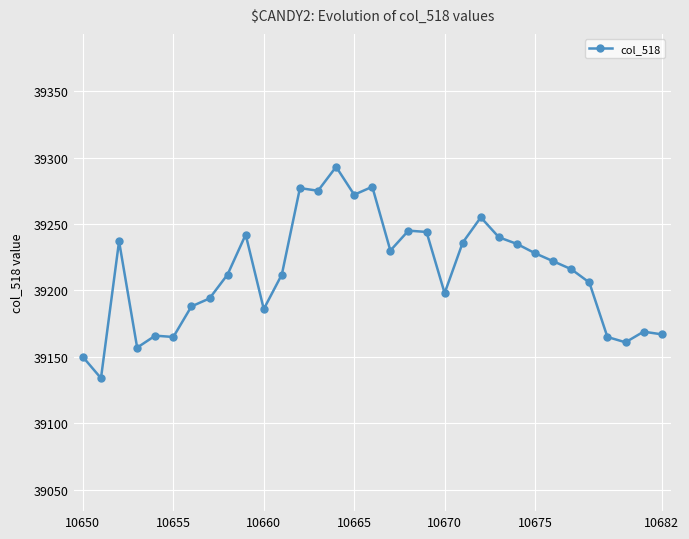

What is the value of the 15th point from the left?

39293